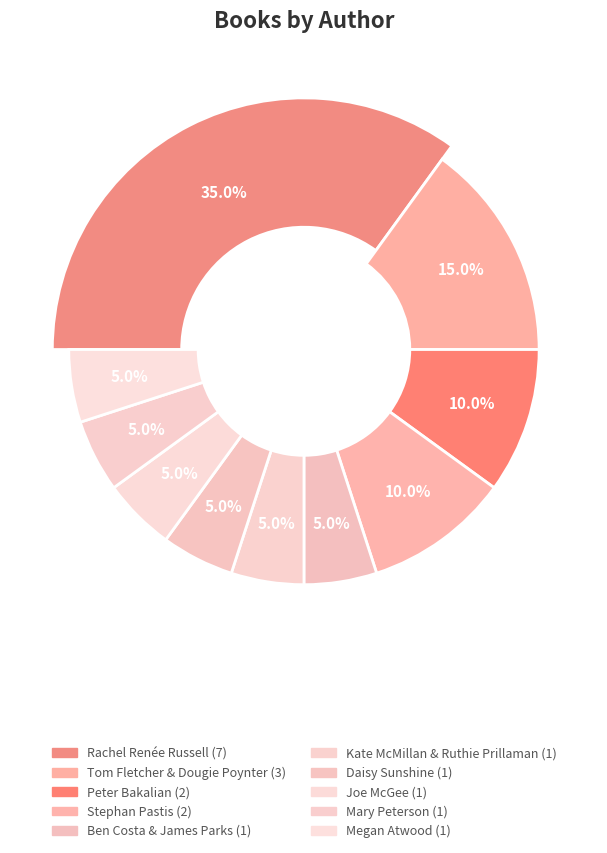

The Daisy Sunshine slice represents 1% of the pie. True or false?

False